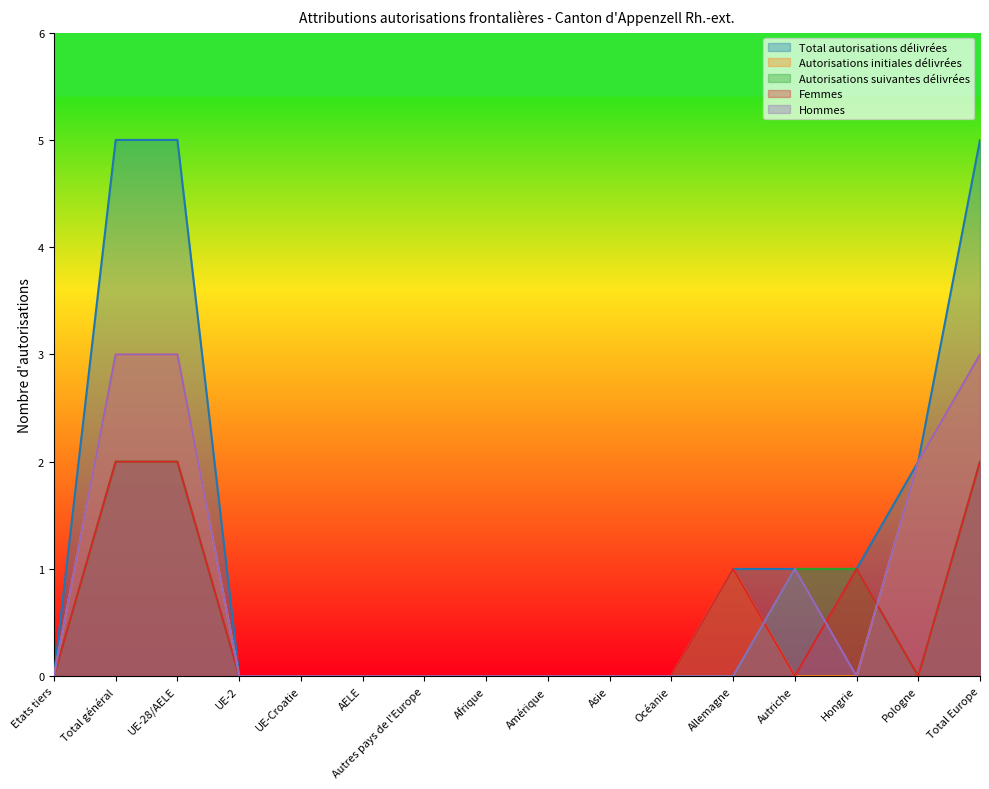

What is the sum of the Total autorisations délivrées values at Océanie and UE-28/AELE?

5